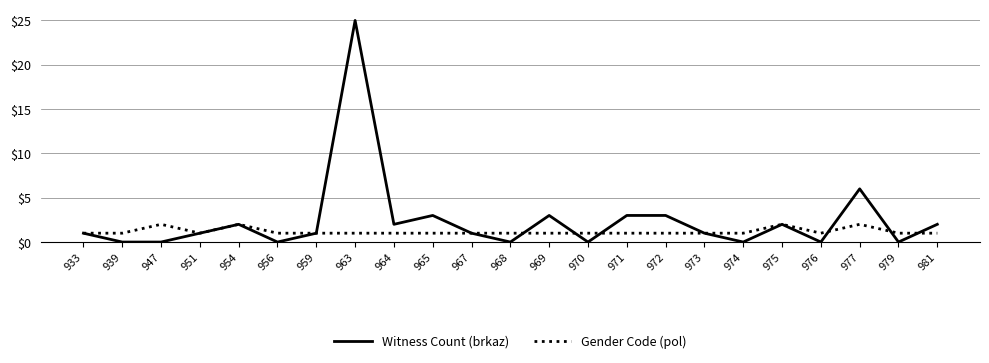

What is the difference between the maximum and minimum values in the Gender Code (pol) series?

1